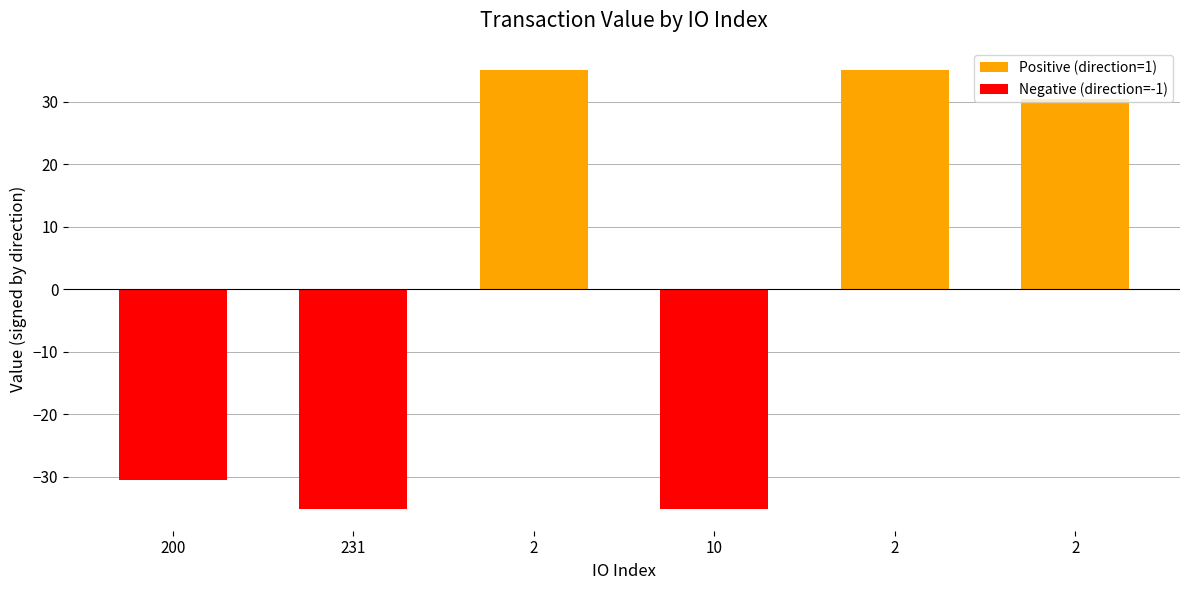

How many values in the Positive (direction=1) series exceed 35?

2